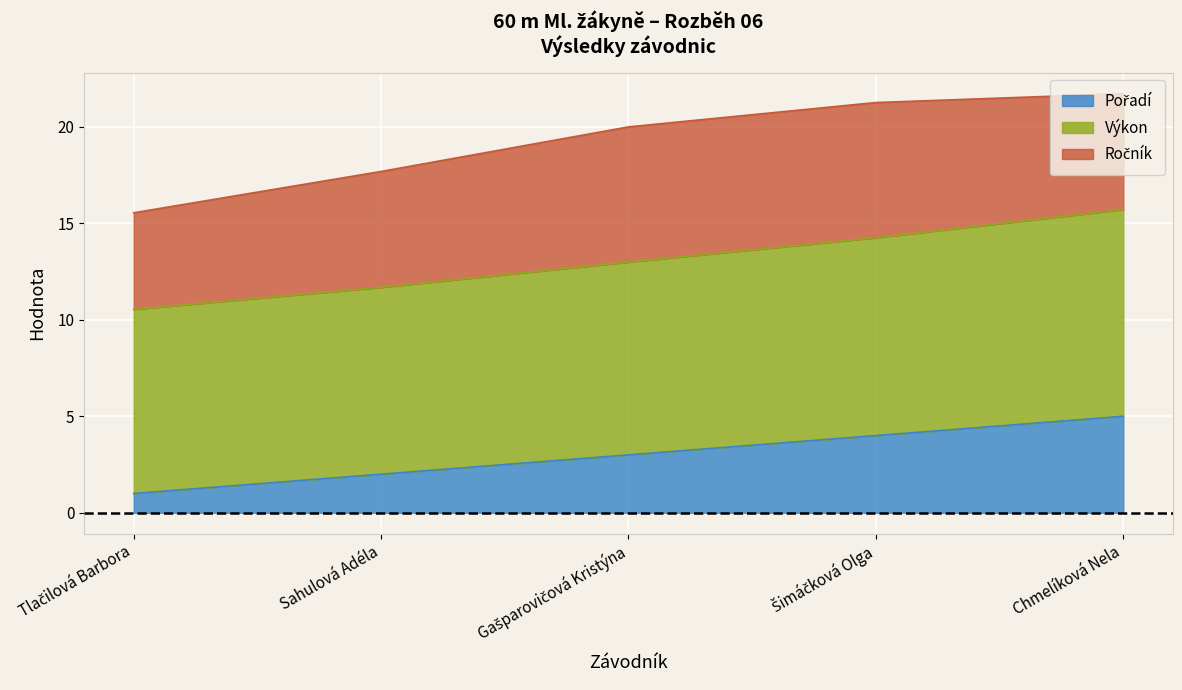

What is the label of the 4th point from the right?

Sahulová Adéla